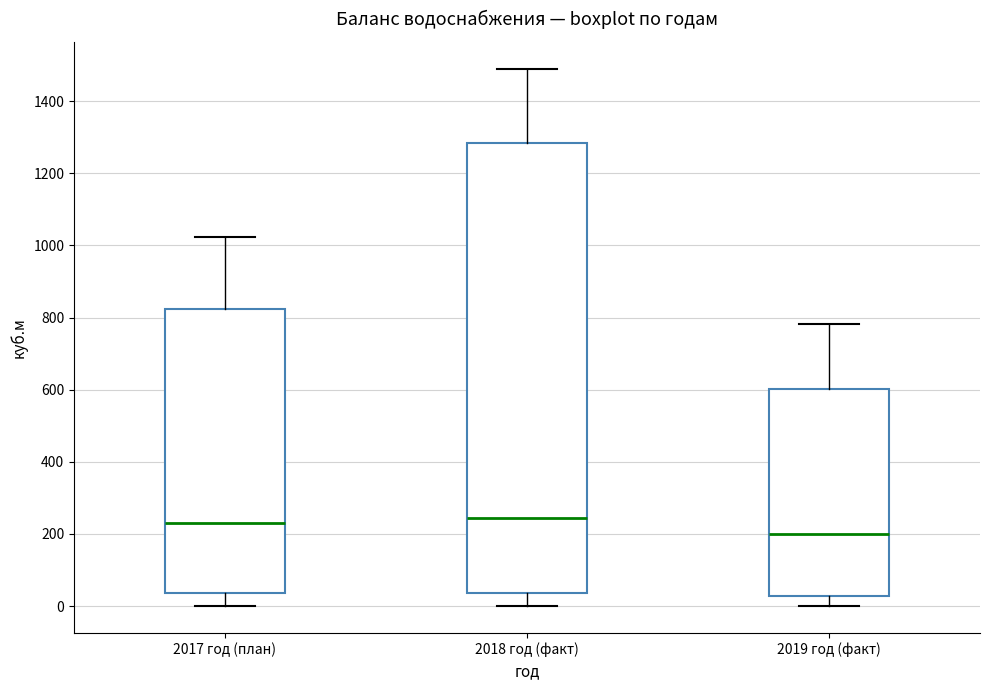

Reading left to right, read every box against the y-axis: the position of its median line, the range the box covers, and the ends of its whiskers. The values are not printed on the chart, so give them approximately, as read against the axis.

2017 год (план): median 220, box 40 to 820, whiskers 0 to 1020
2018 год (факт): median 240, box 40 to 1280, whiskers 0 to 1480
2019 год (факт): median 200, box 20 to 600, whiskers 0 to 780